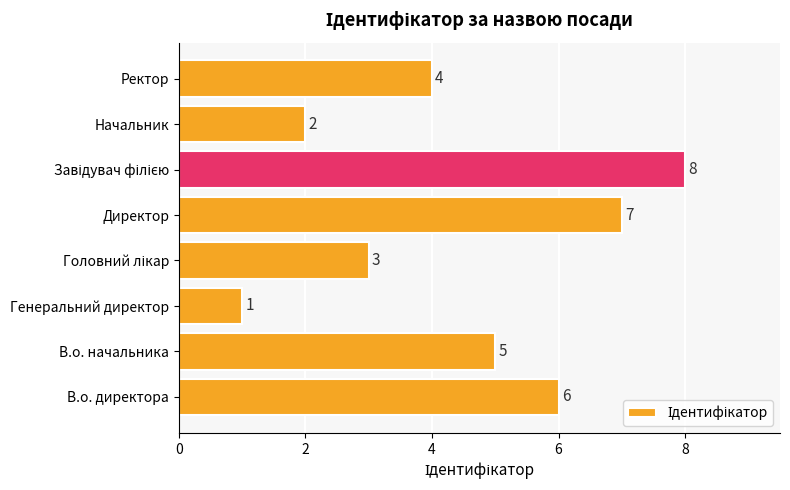

Reading bottom to top, list all the values displayed in this chart.

6	5	1	3	7	8	2	4